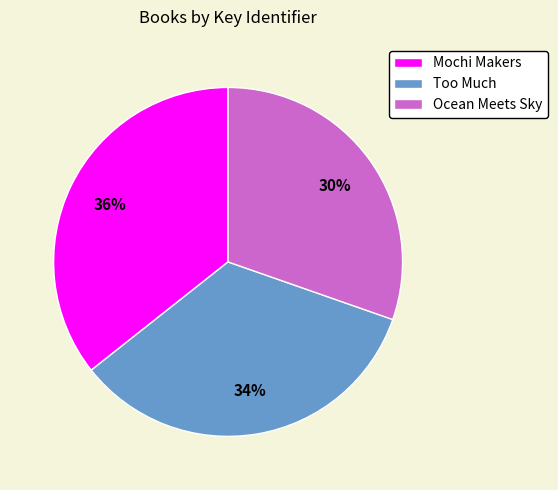

Does any single category account for the majority?

No